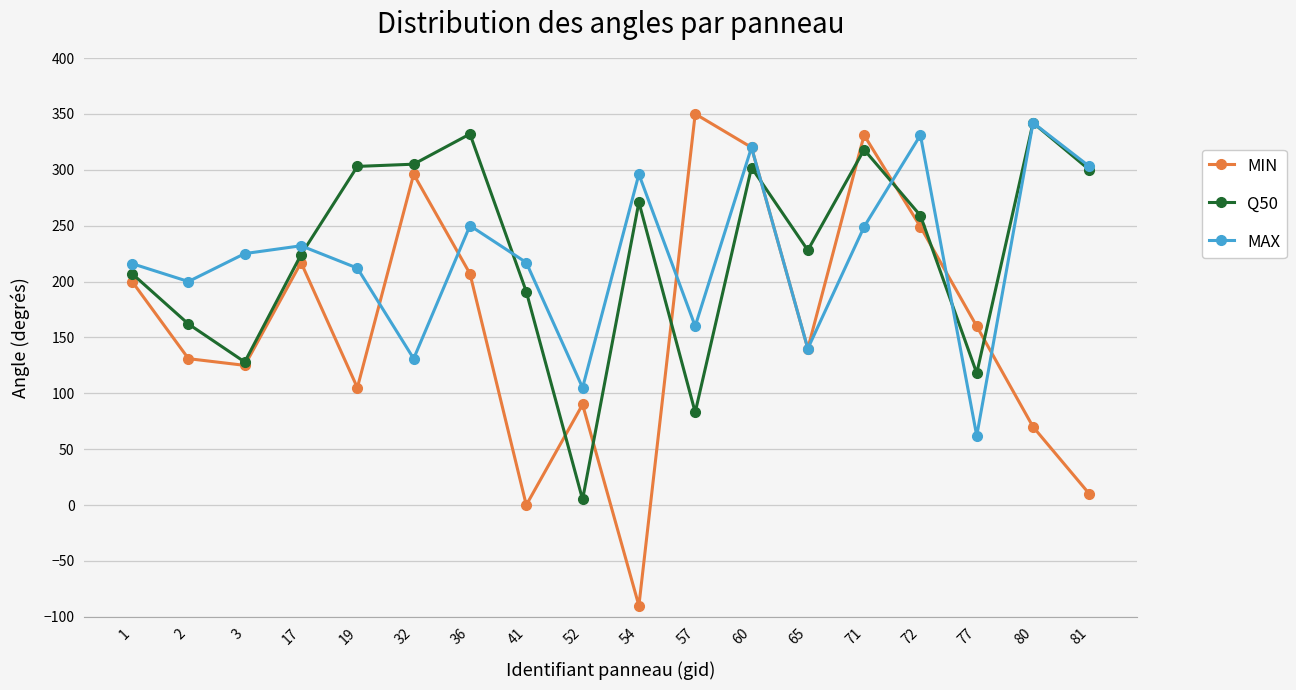

True or false: MIN has more than 1 interior local peaks.

True